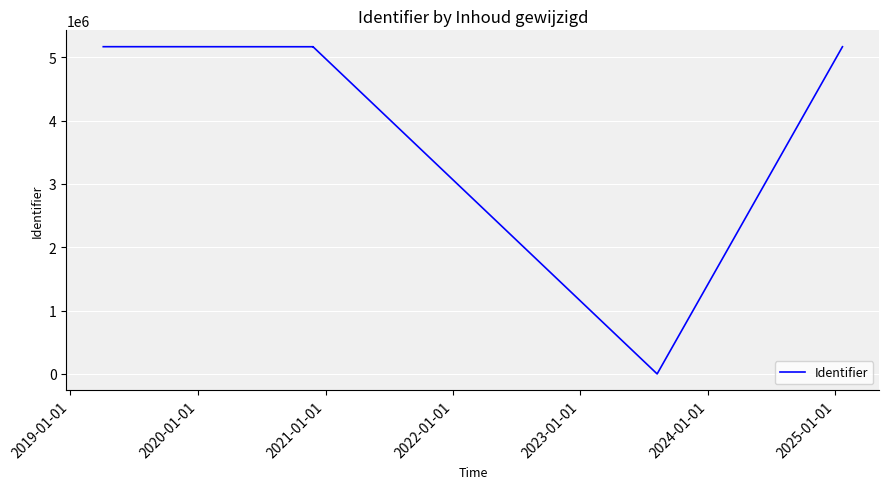

How many series are shown in this chart?

1